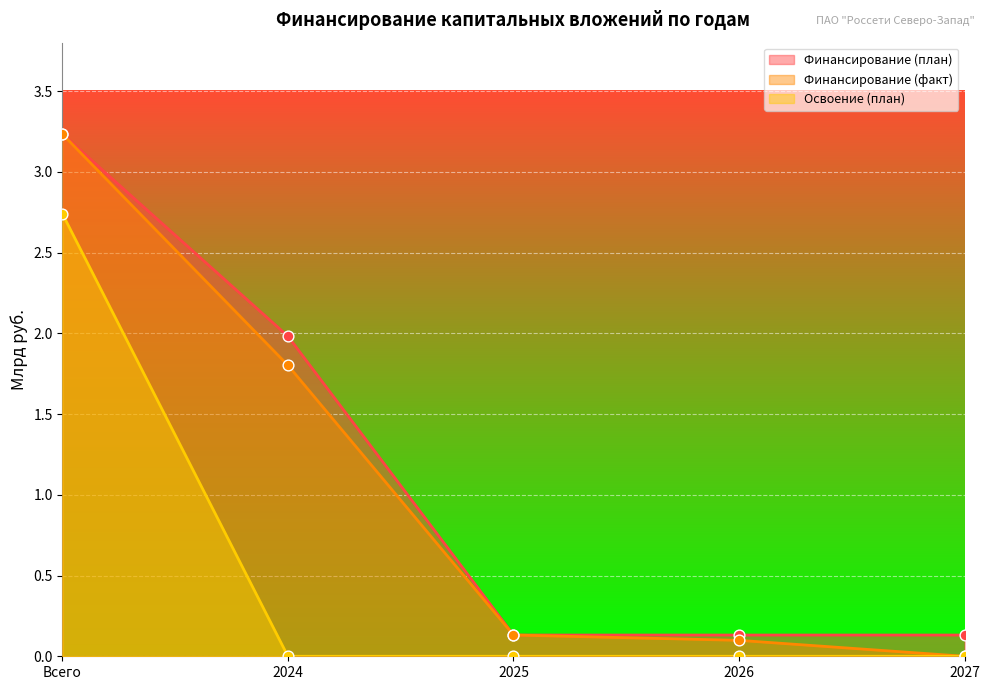

At how many categories does at least one series exceed 2?

1